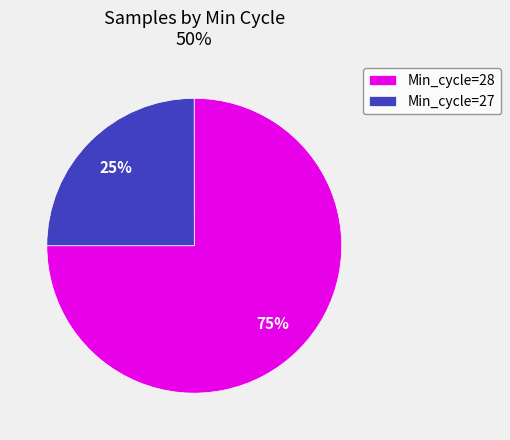

To the nearest percent, what portion does Min_cycle=28 represent?

75%